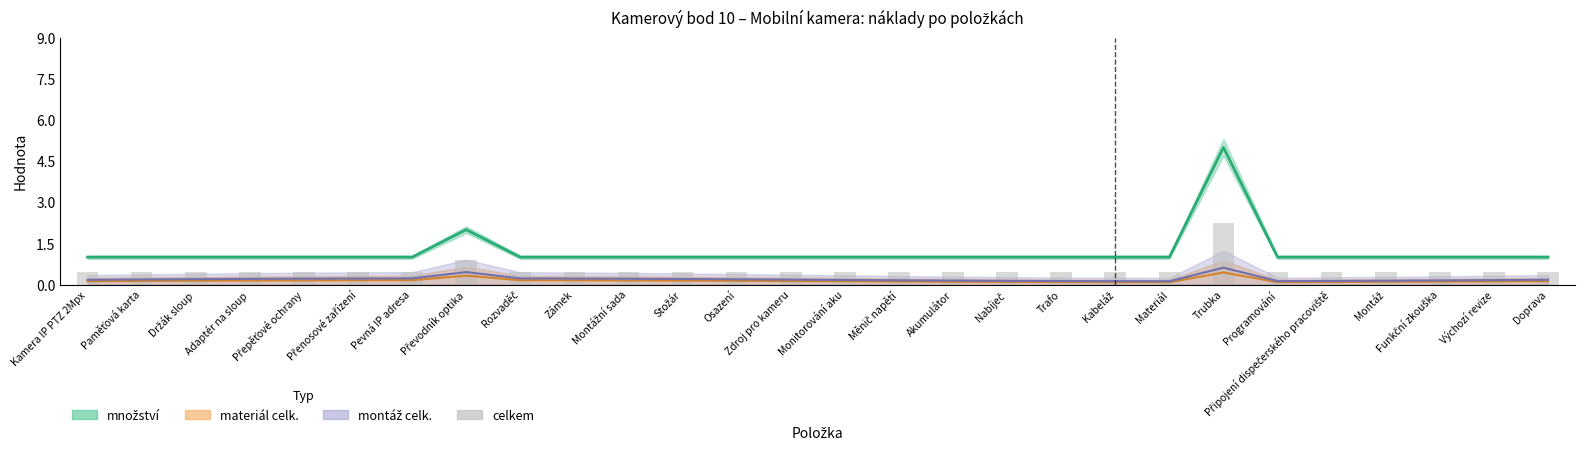

Are the bars horizontal?

No